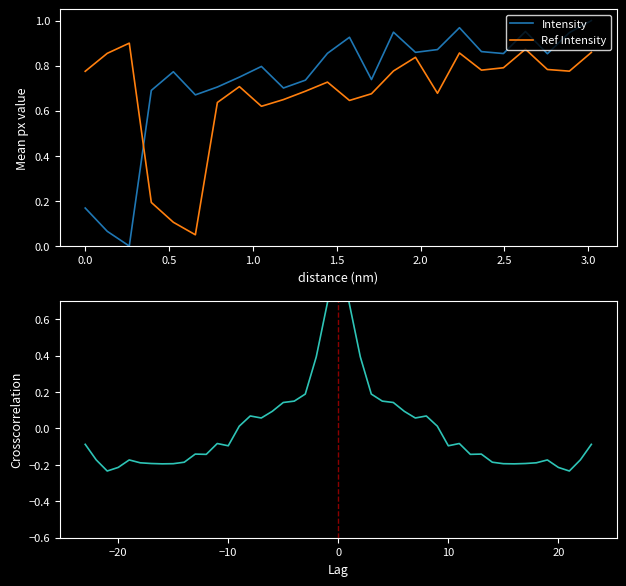

After their last crossing, which series has the higher values: Ref Intensity or Intensity?

Intensity